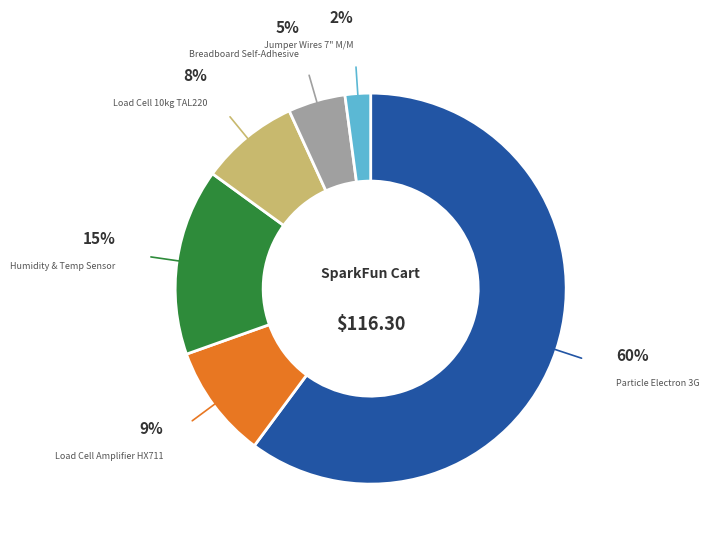

To the nearest percent, what is the difference between the Humidity & Temp Sensor and Jumper Wires 7" M/M slice percentages?

13%